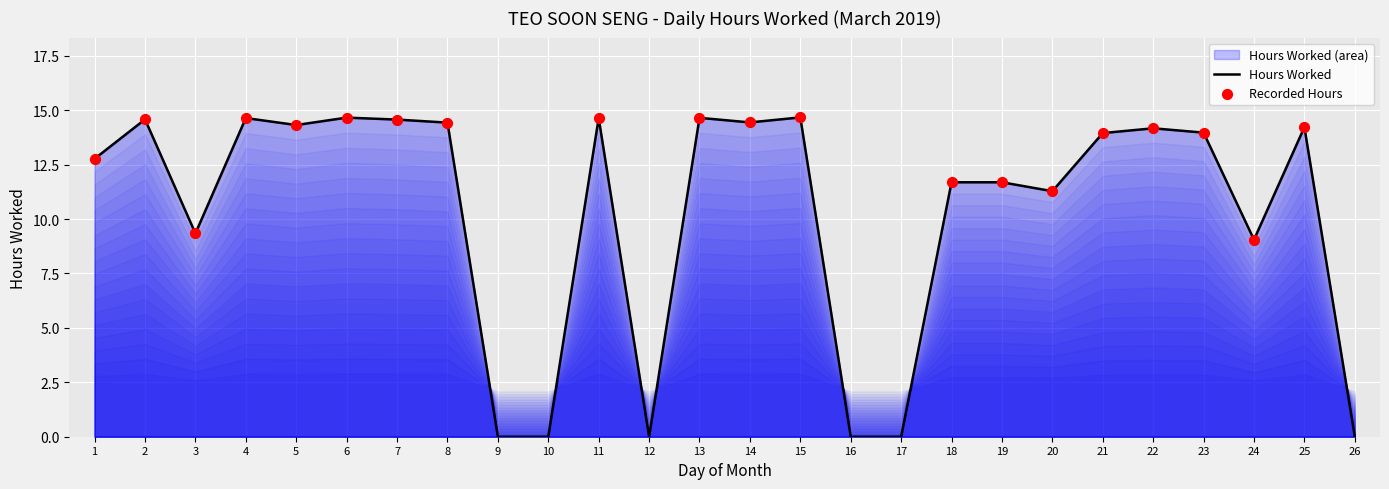

Approximately how many times larger is the value at 21 compared to 3?

1.5